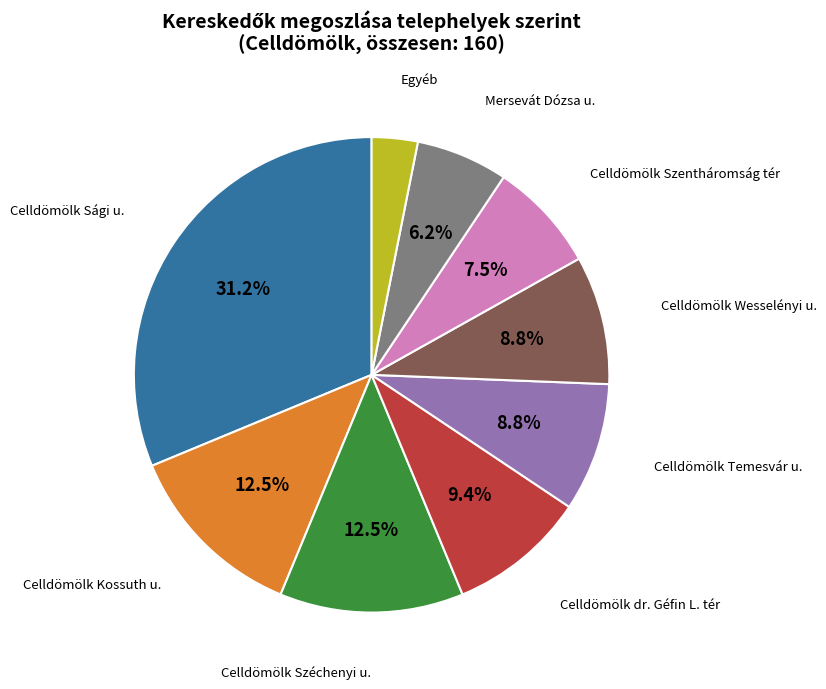

Is there any slice that represents more than half of the pie?

No